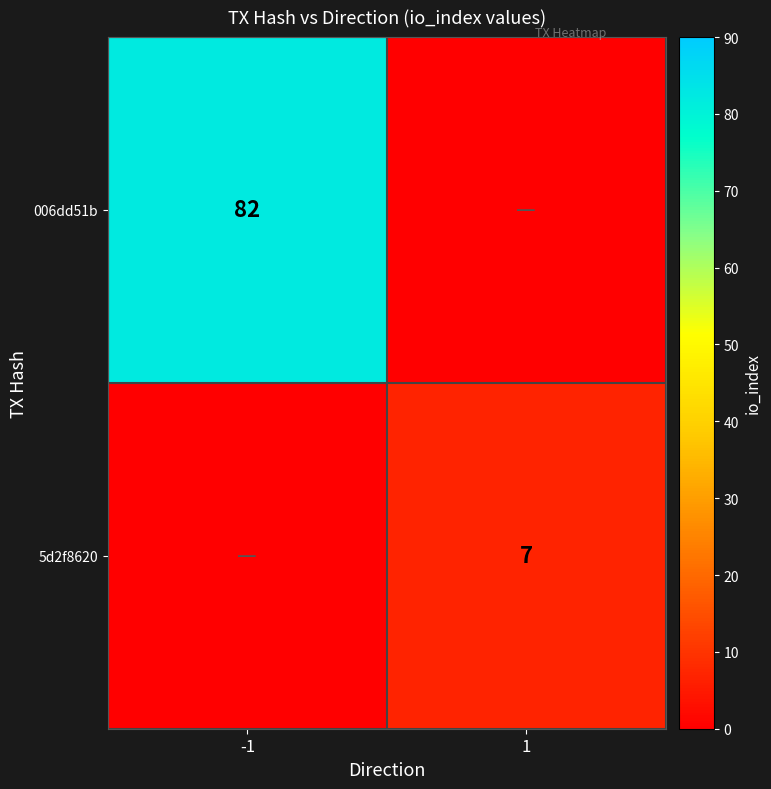

Is it true that 5d2f8620 equals 2 at 1?

False